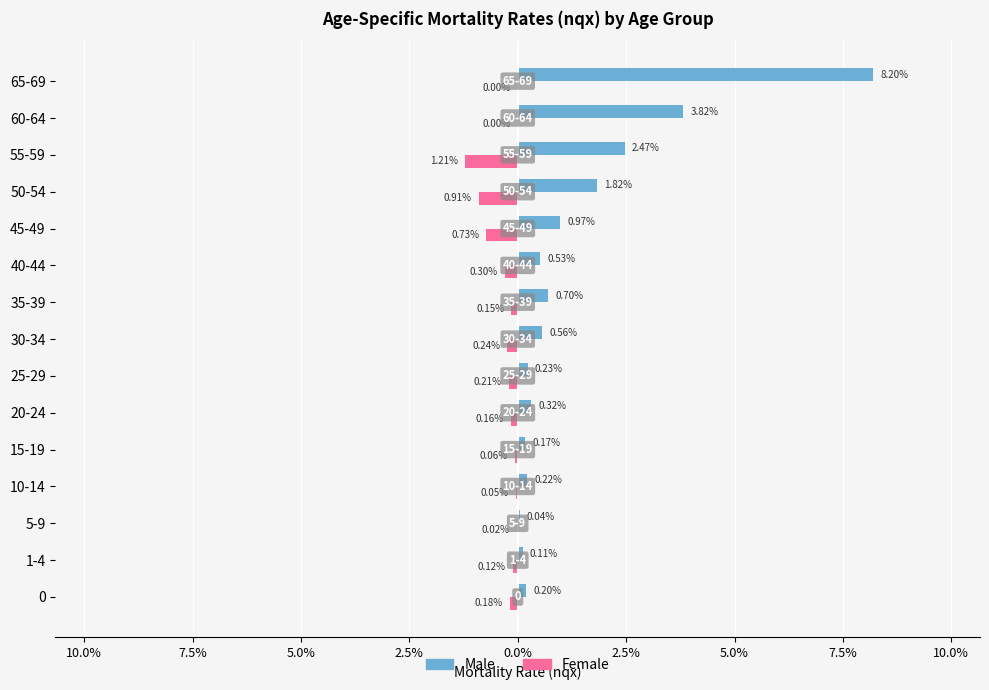

What are all the series names shown in the legend?

Male, Female